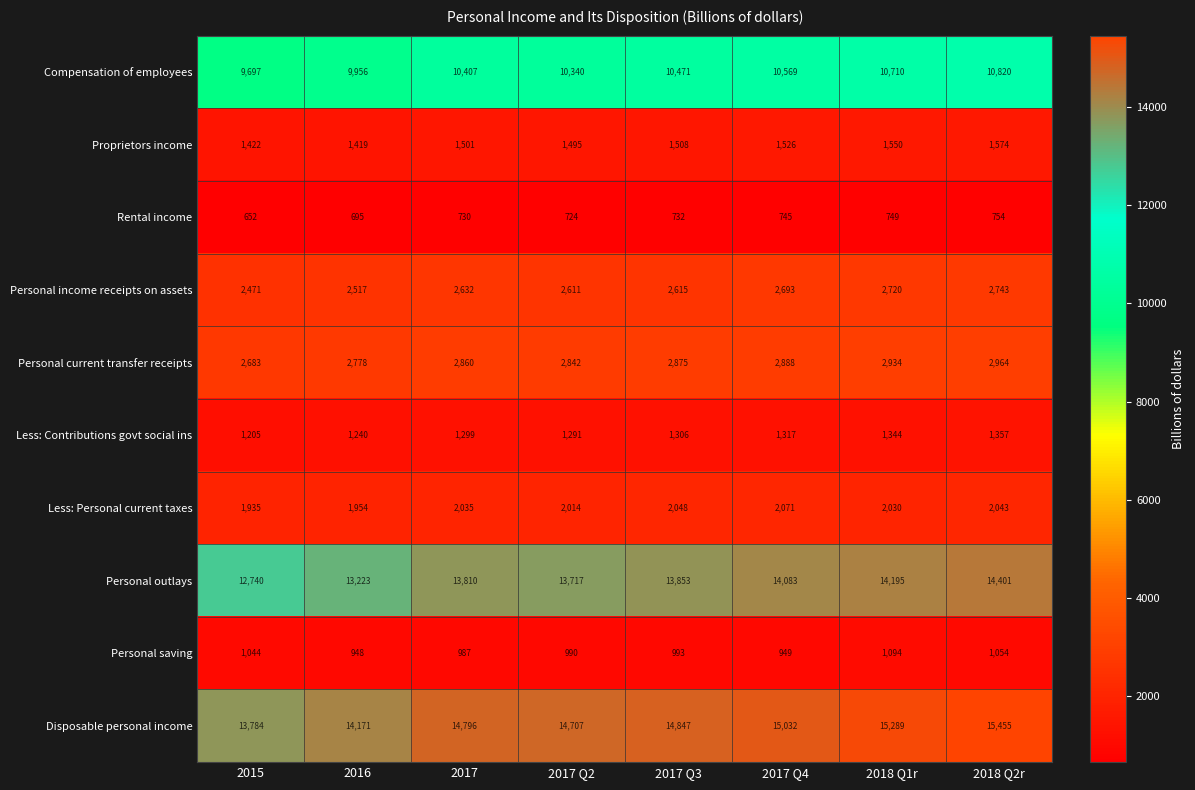

Rank the categories by Rental income value from lowest to highest.

2015, 2016, 2017 Q2, 2017, 2017 Q3, 2017 Q4, 2018 Q1r, 2018 Q2r